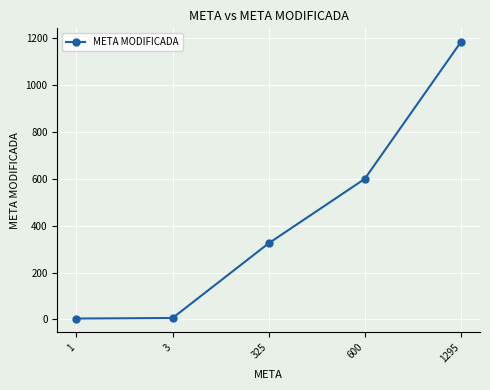

Does the chart have visible grid lines?

Yes